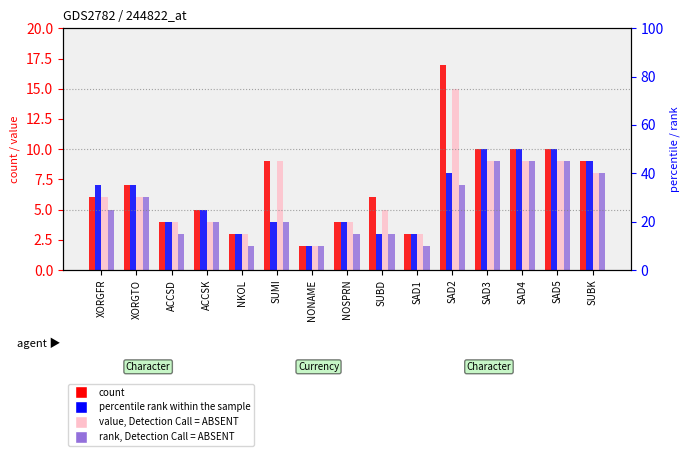

Rank the series at XORGTO from highest to lowest value.

count, percentile rank within the sample, value, Detection Call = ABSENT, rank, Detection Call = ABSENT